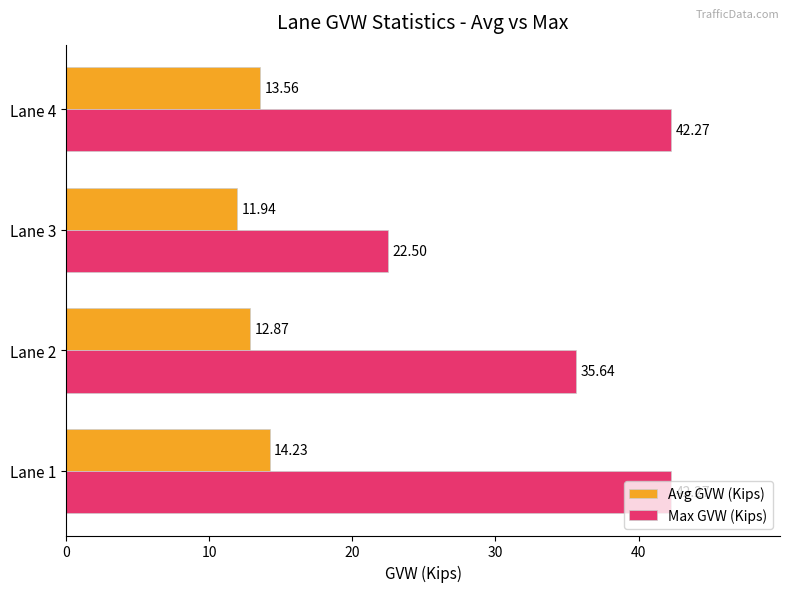

Which series has the largest total across all categories?

Max GVW (Kips)